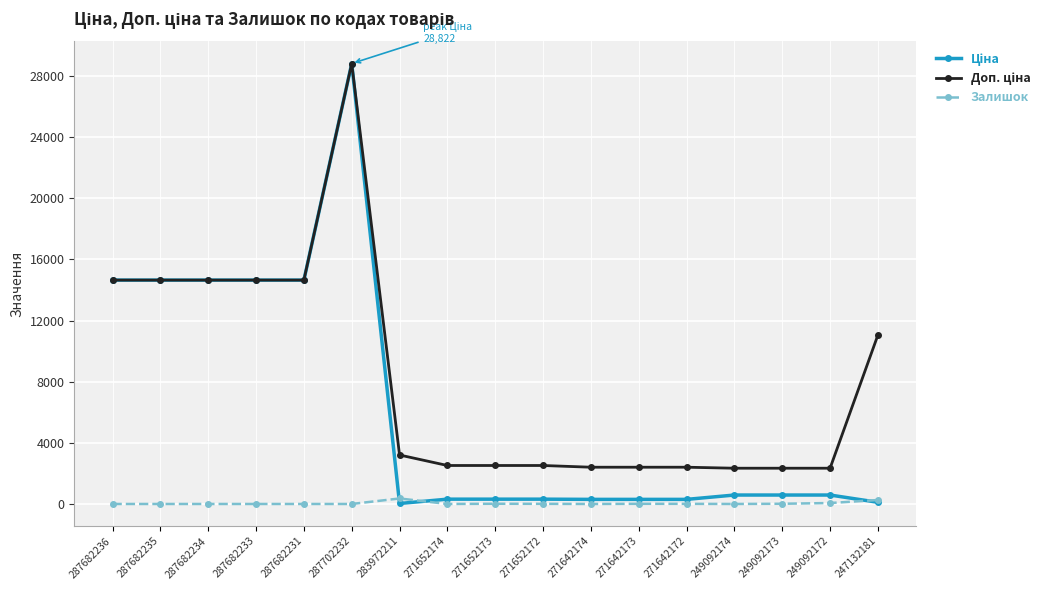

What is the difference between the highest and lowest values at 287682231?

14649.6